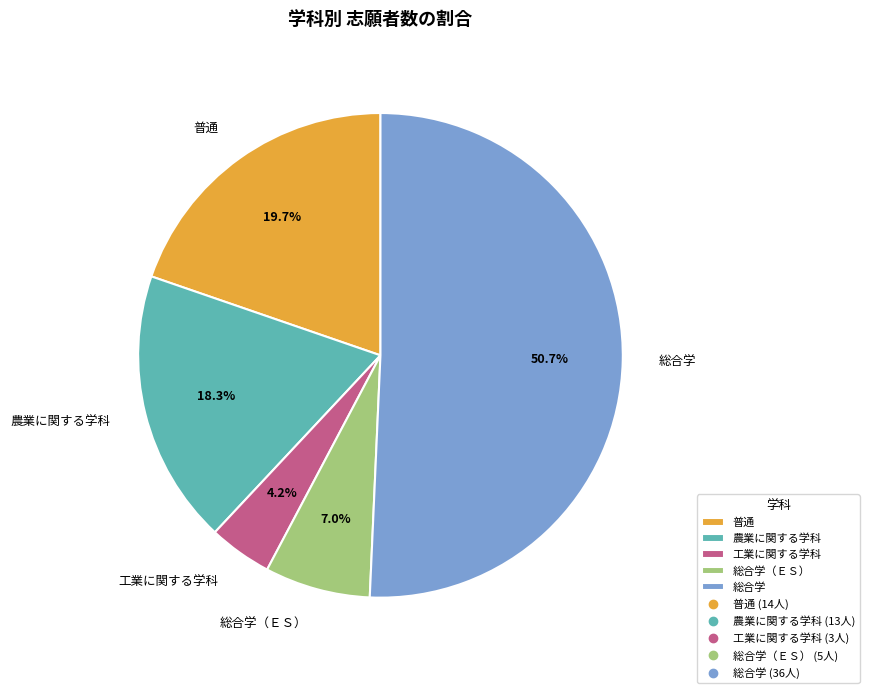

How many slices are in this pie chart?

5